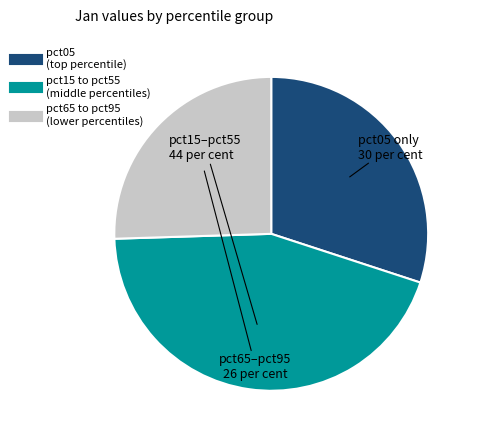

Is there a majority slice in this chart?

No